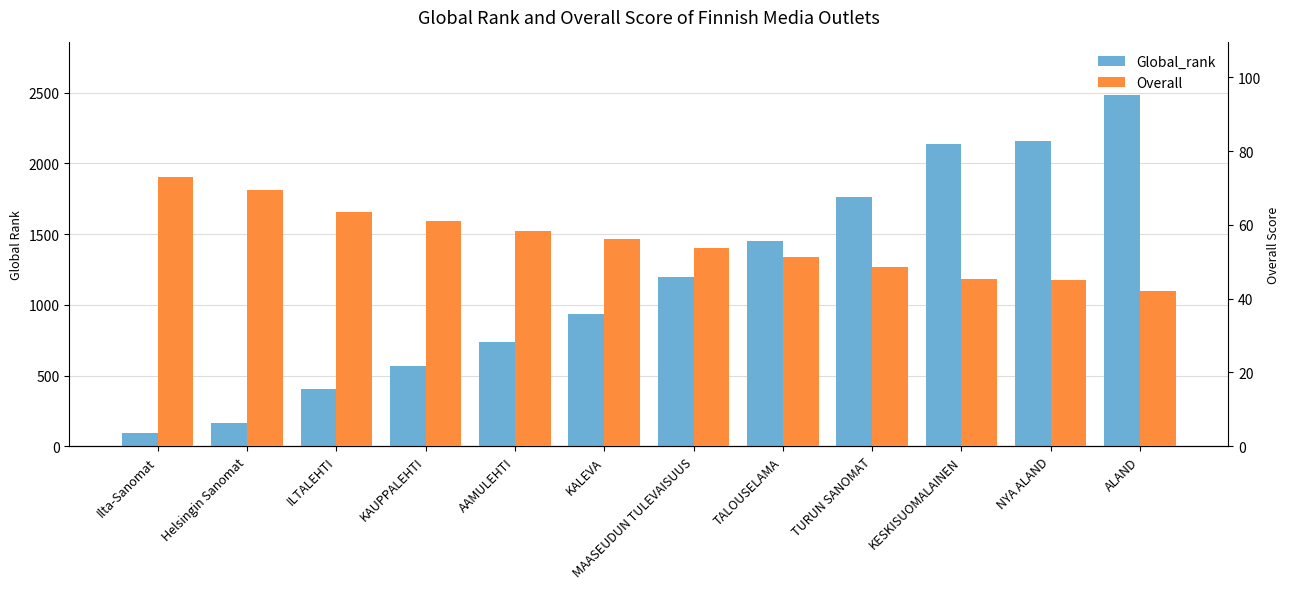

Reading left to right, extract all data points from this chart.

Global_rank: 92.0	167.0	407.0	565.0	739.0	933.0	1199.0	1449.0	1763.0	2135.0	2161.0	2482.0
Overall: 73.0	69.5	63.5	61.0	58.5	56.2	53.8	51.2	48.5	45.2	45.0	42.0